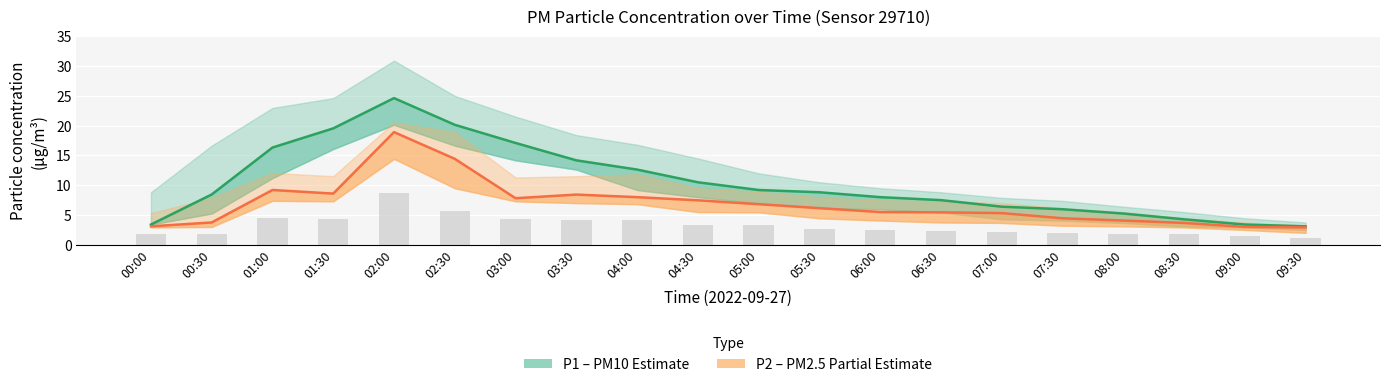

Is it true that P1 (PM10) equals 13.0 at 06:30?

False